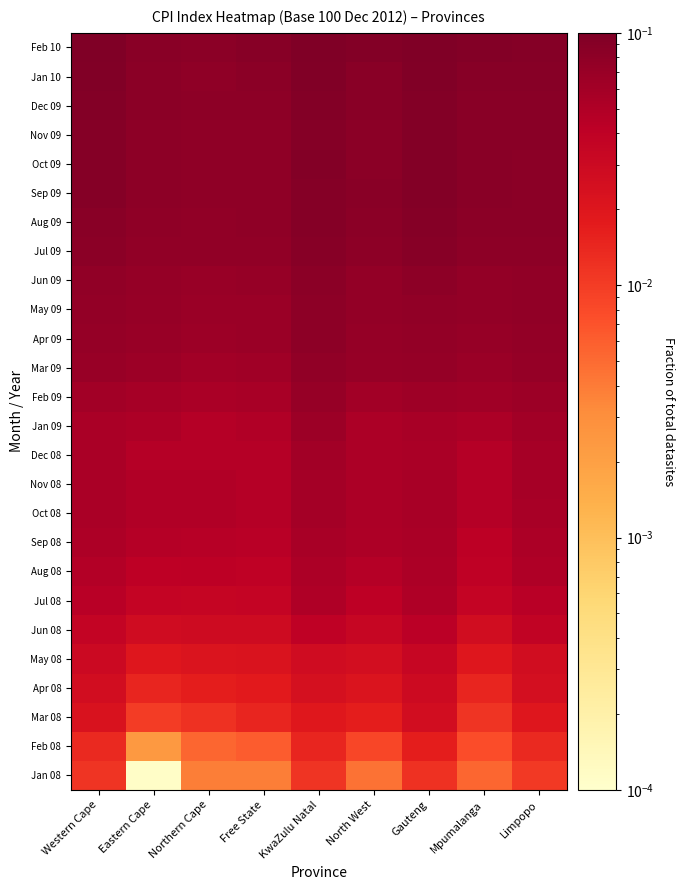

Count the number of data series in this chart.

26